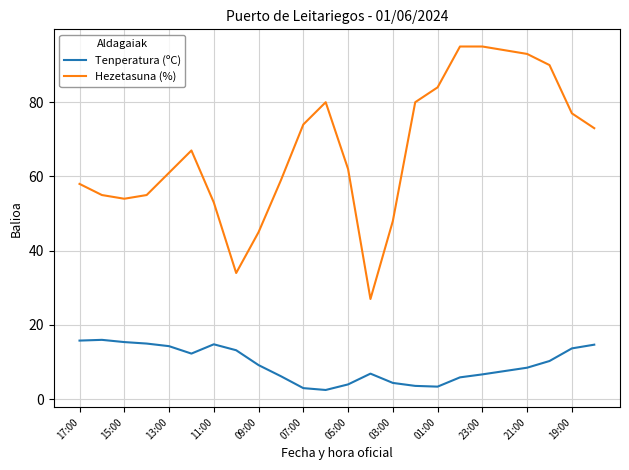

Which series has the largest total across all categories?

Hezetasuna (%)